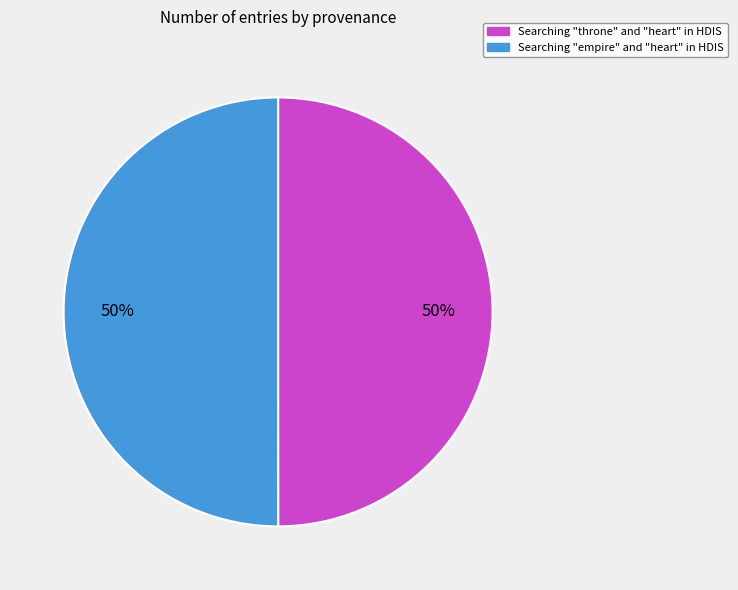

Approximately how many times larger is the value at Searching "throne" and "heart" in HDIS compared to Searching "empire" and "heart" in HDIS?

1.0